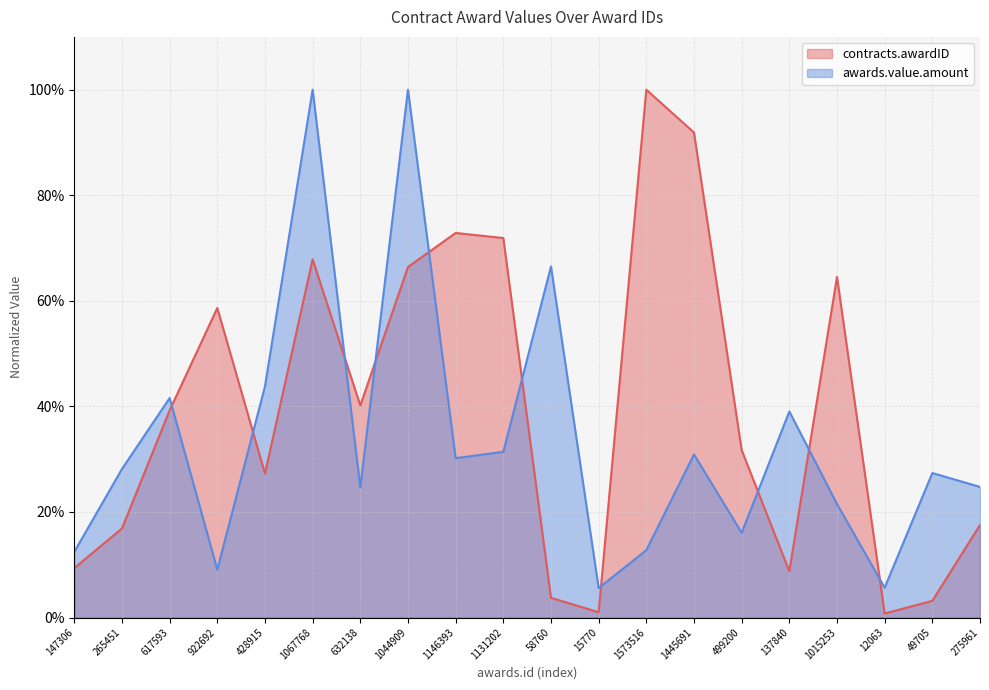

In contracts.awardID, how many points are lower than both neighbors (excluding endpoints)?

5